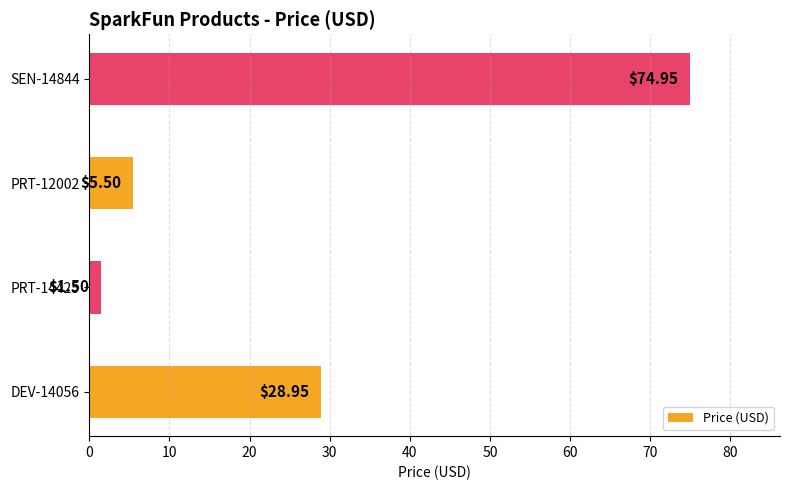

Rank the categories by value from lowest to highest.

PRT-14425, PRT-12002, DEV-14056, SEN-14844